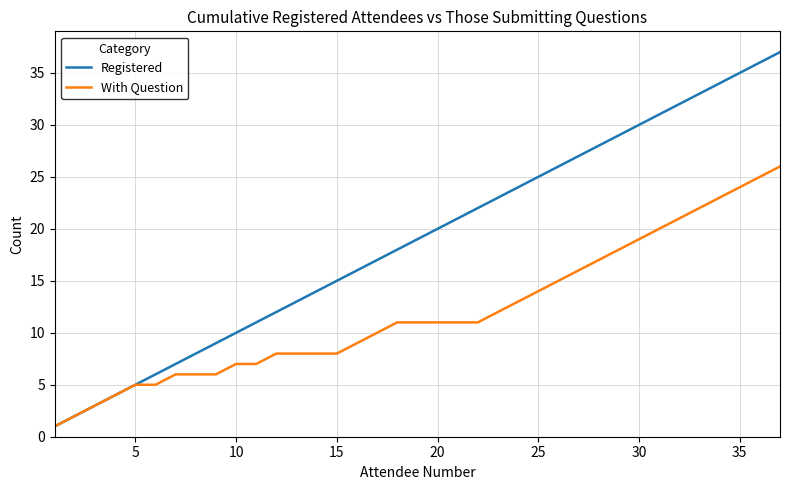

Rank the series by their average value, from lowest to highest.

With Question, Registered